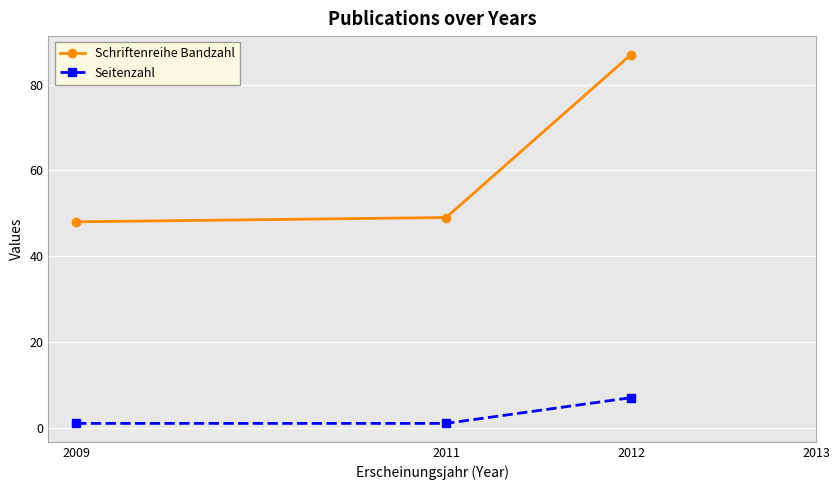

Rank the series by their average value, from highest to lowest.

Schriftenreihe Bandzahl, Seitenzahl